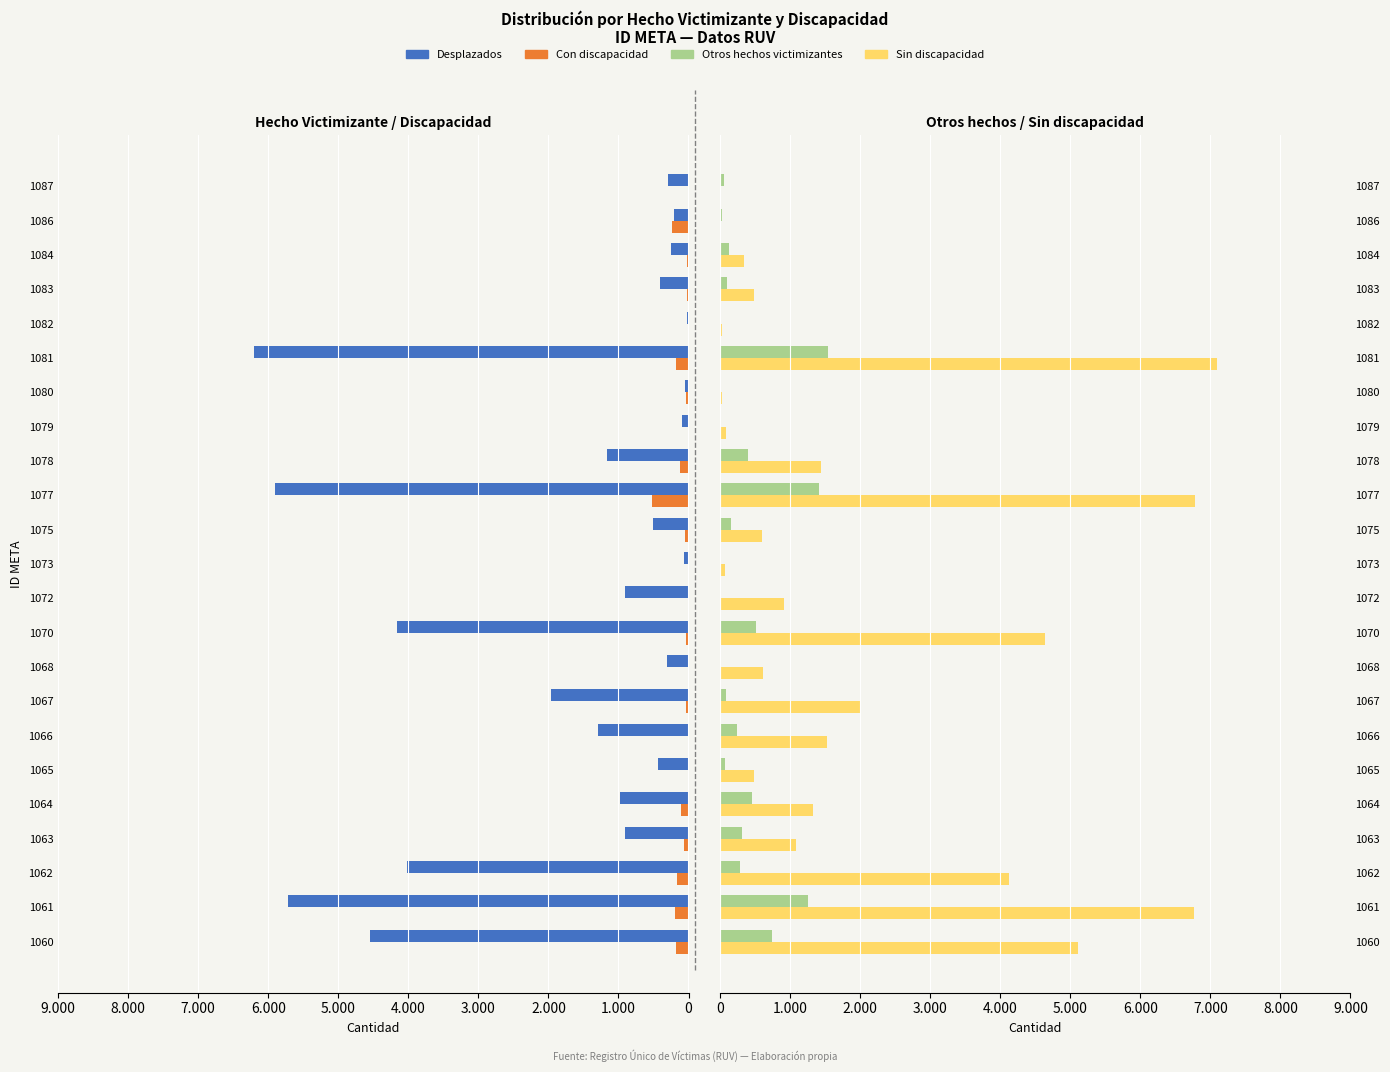

Reading left to right, extract all data points from this chart.

Desplazados: -4544	-5718	-4021	-903	-972	-430	-1299	-1960	-311	-4166	-901	-69	-502	-5897	-1160	-96	-45	-6203	-26	-406	-245	-206	-291
Con discapacidad: -175	-196	-165	-59	-102	-13	-7	-36	-4	-40	-6	-1	-55	-526	-119	-13	-32	-173	0	-25	-28	-234	0
Otros hechos victimizantes: 741	1252	291	320	458	73	238	91	14	515	18	9	151	1416	406	7	8	1544	9	103	126	28	56
Sin discapacidad: 5110	6773	4125	1087	1328	490	1530	2015	614	4641	913	77	598	6787	1447	90	21	7094	35	484	343	0	0